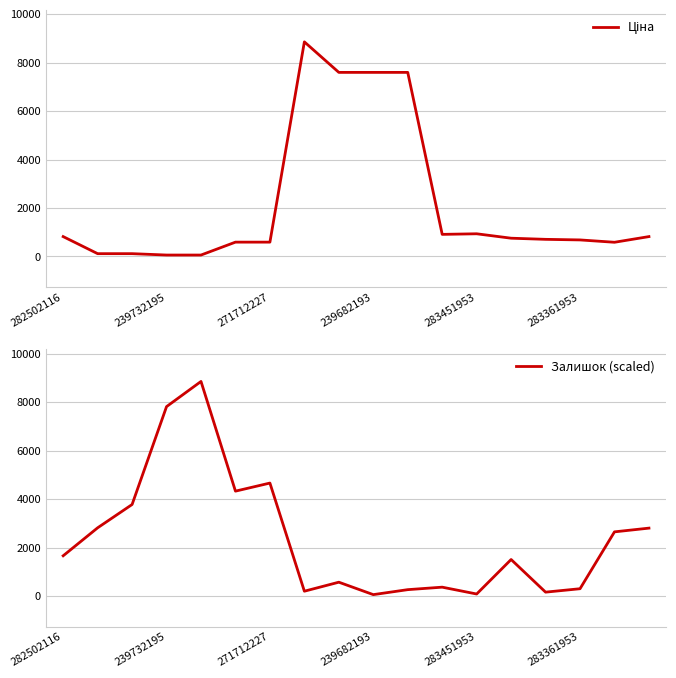

True or false: Залишок (scaled) and Ціна intersect in this chart.

True